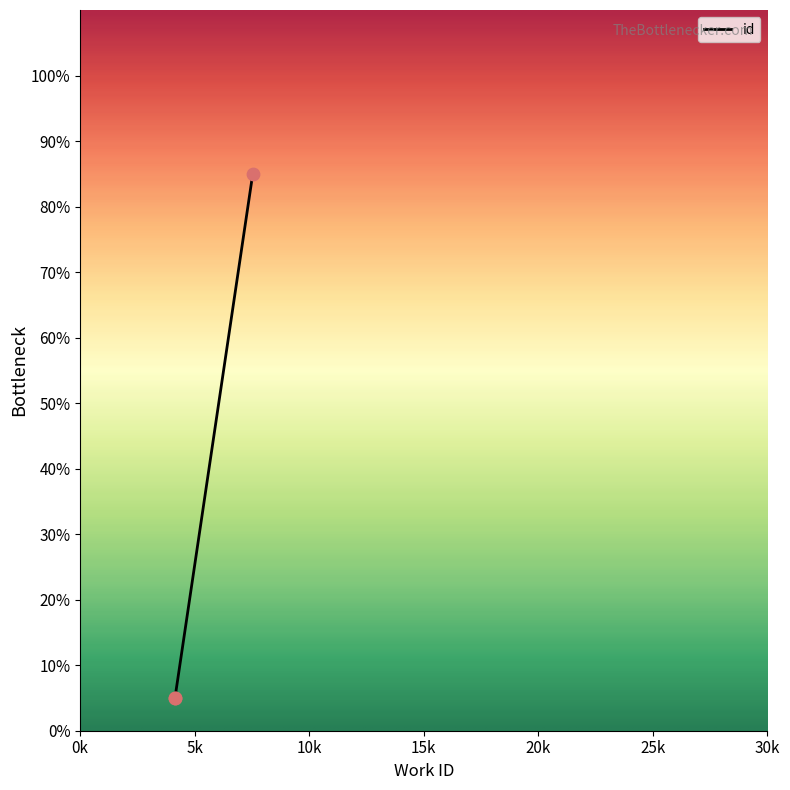

Between 4141 and 7537, which is larger?

7537